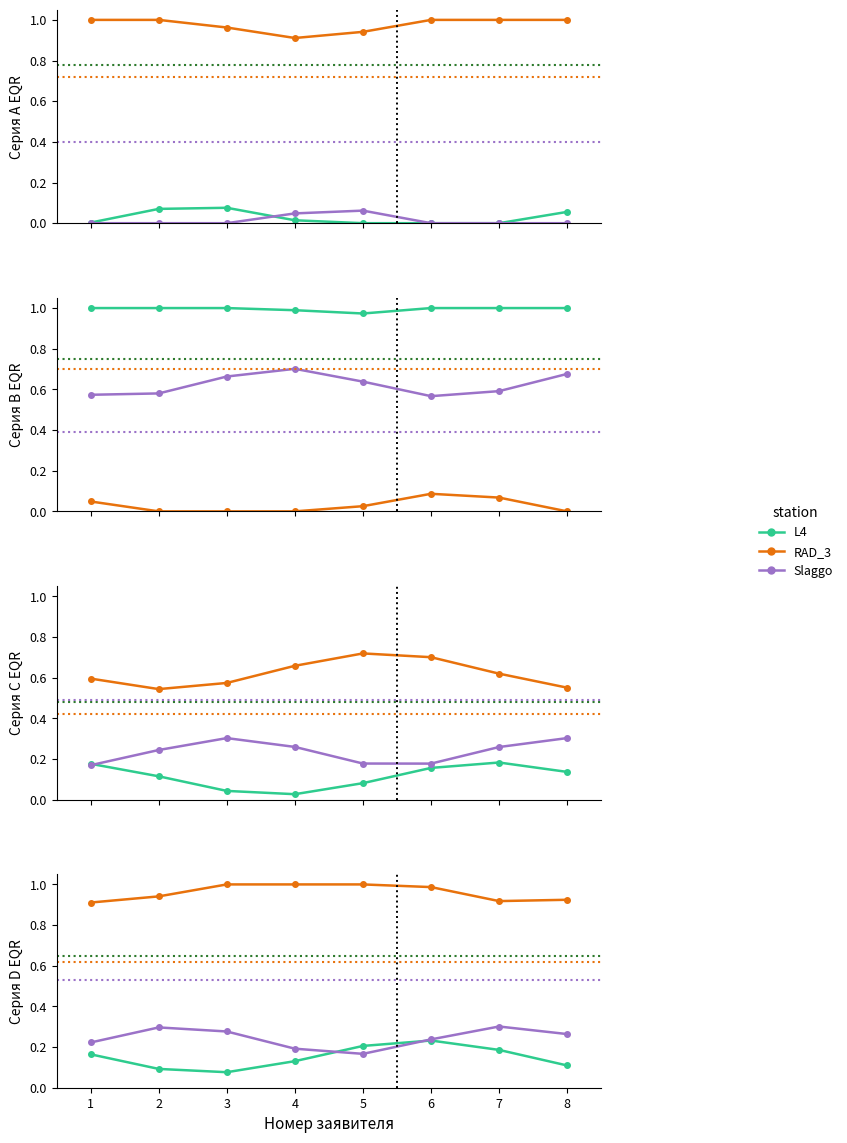

Count the ООО КУК values in the range 0 to 1.

8